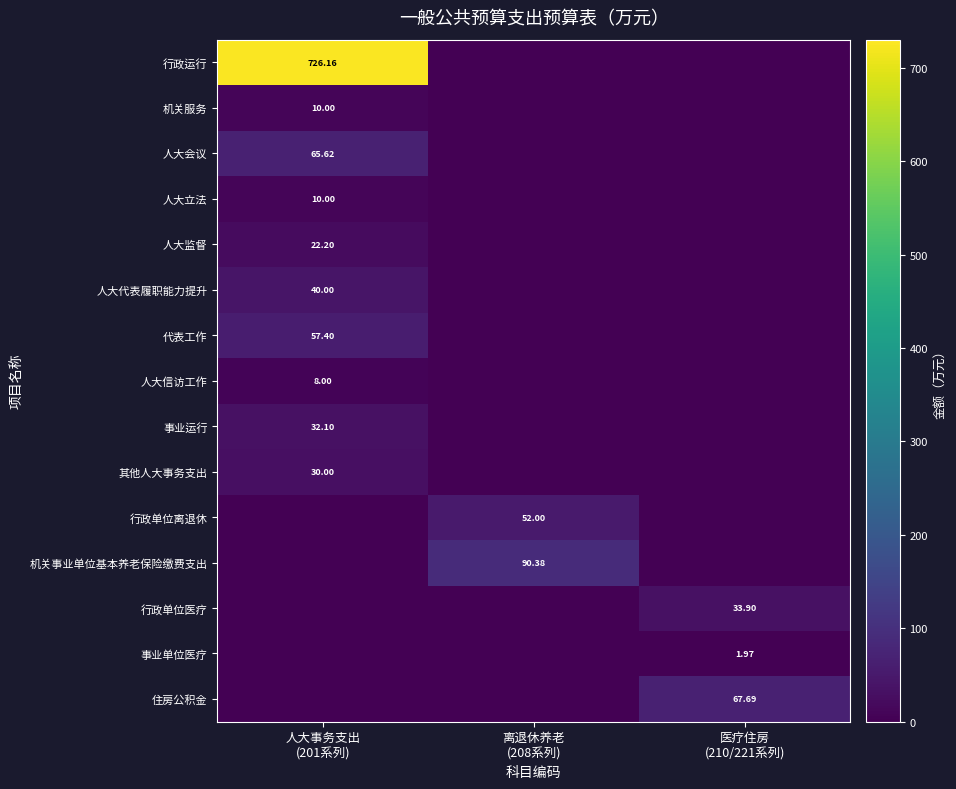

True or false: 行政单位医疗 has a value of 0.0 at 人大事务支出 (201系列).

True